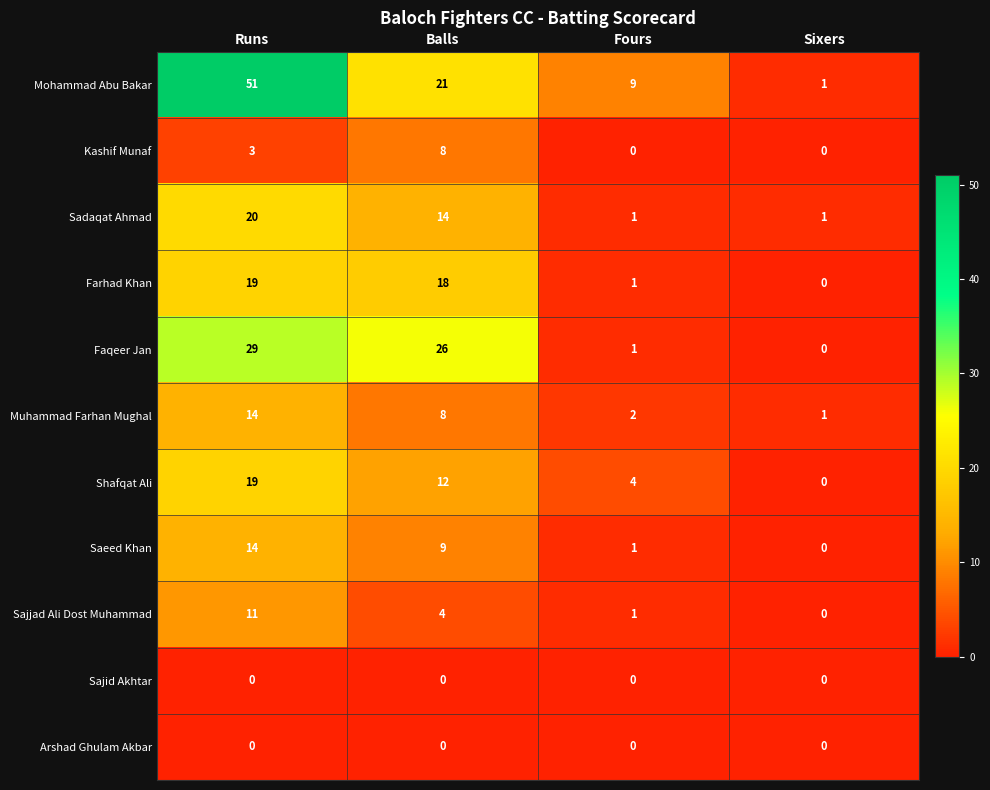

How many data points does each series have?

4